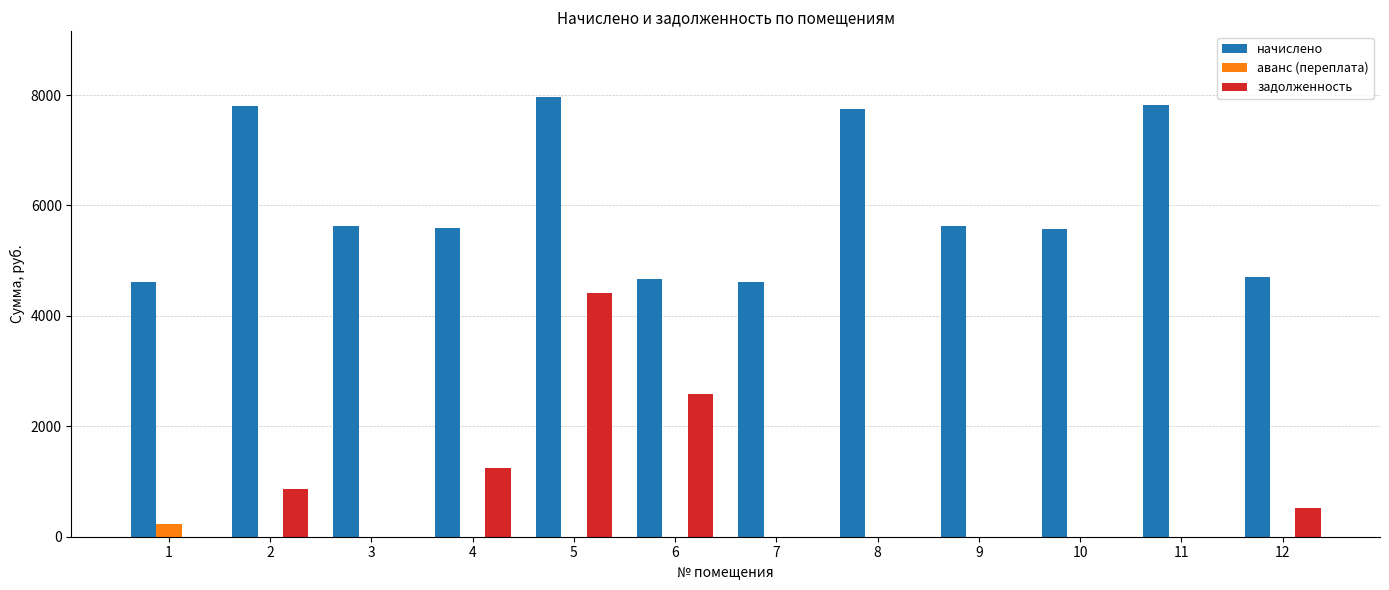

Which series has the widest spread of values?

задолженность